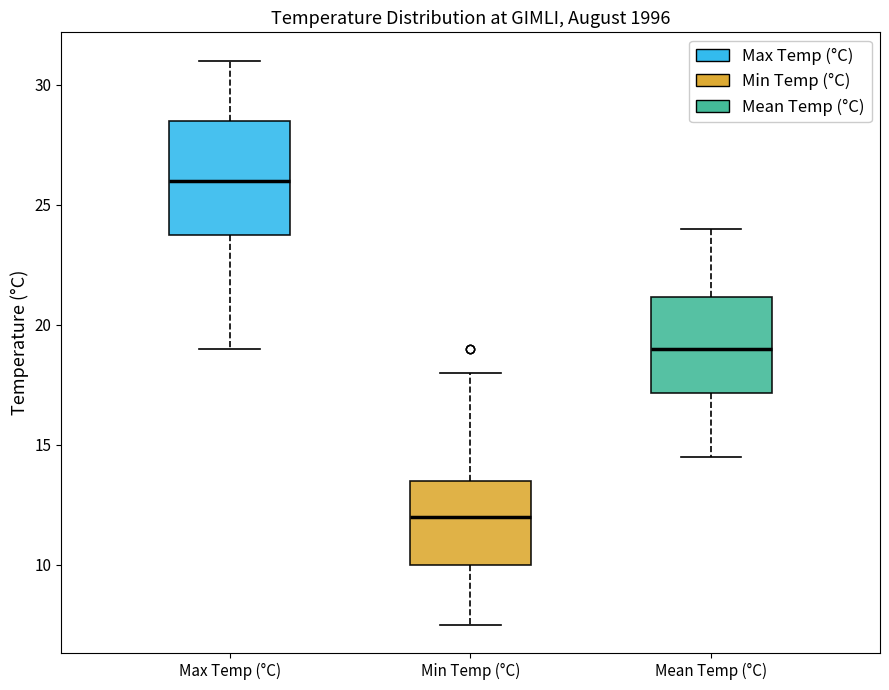

Reading left to right, read every box against the y-axis: the position of its median line, the range the box covers, and the ends of its whiskers. The values are not printed on the chart, so give them approximately, as read against the axis.

Max Temp (°C): median 26.0, box 24.0 to 28.5, whiskers 19.0 to 31.0
Min Temp (°C): median 12.0, box 10.0 to 13.5, whiskers 7.5 to 18.0
Mean Temp (°C): median 19.0, box 17.0 to 21.0, whiskers 14.5 to 24.0